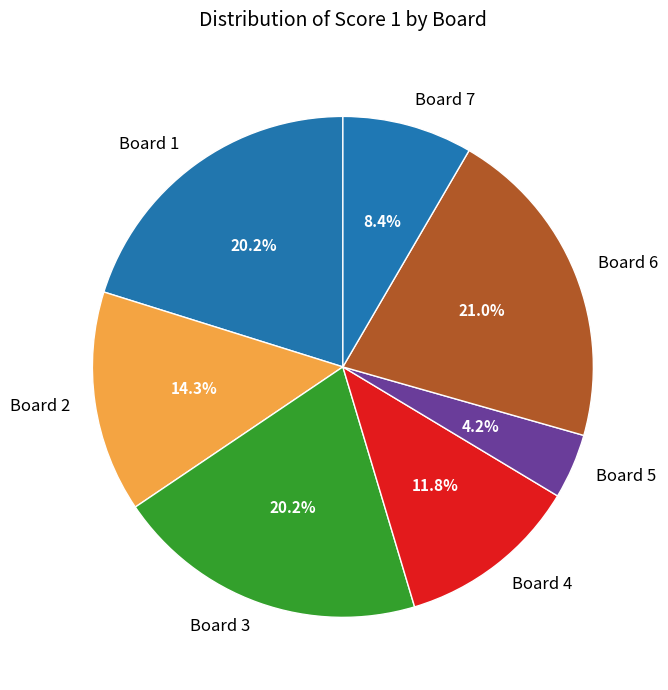

Which category has the biggest portion of the pie?

Board 6